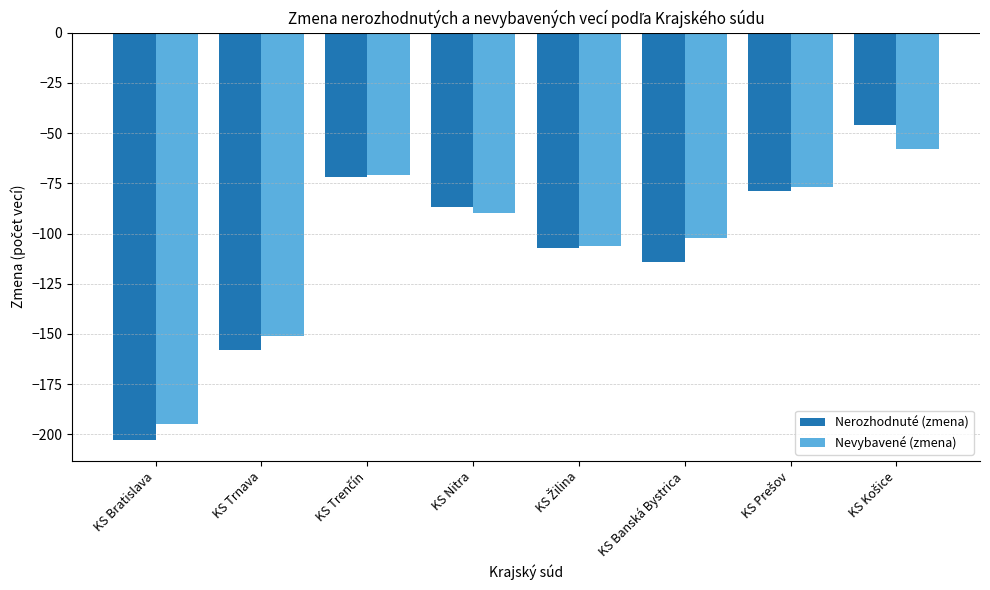

Does the chart contain stacked bars?

No